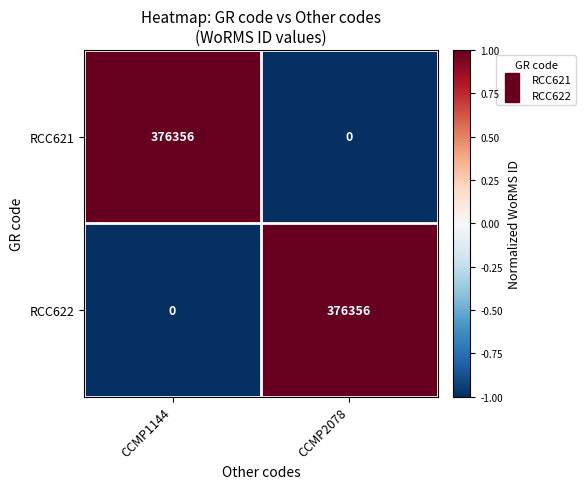

What is the total value across all series at CCMP2078?

376356